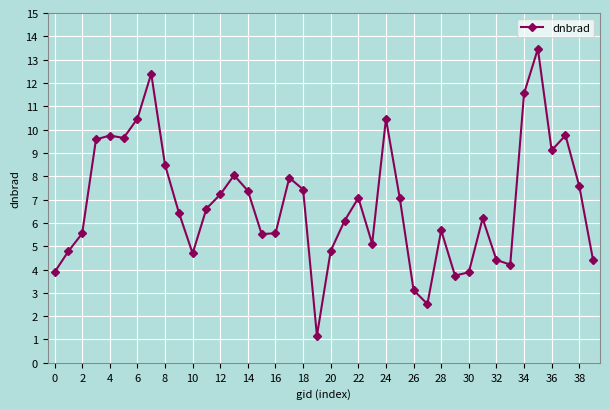

How many lines are shown in the chart?

1